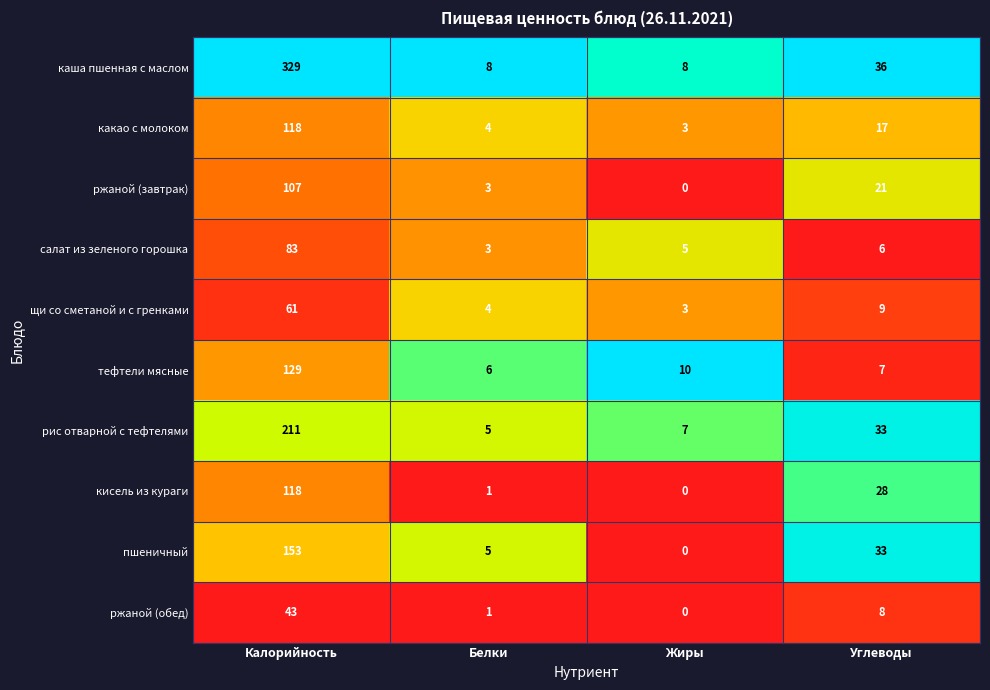

Which series has the widest spread of values?

каша пшенная с маслом